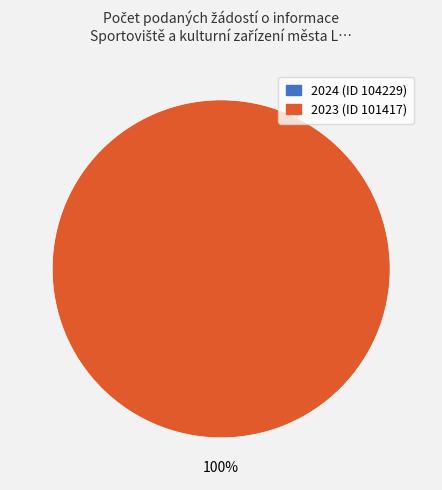

To the nearest percent, what is the difference between the 2024 (ID 104229) and 2023 (ID 101417) slice percentages?

100%